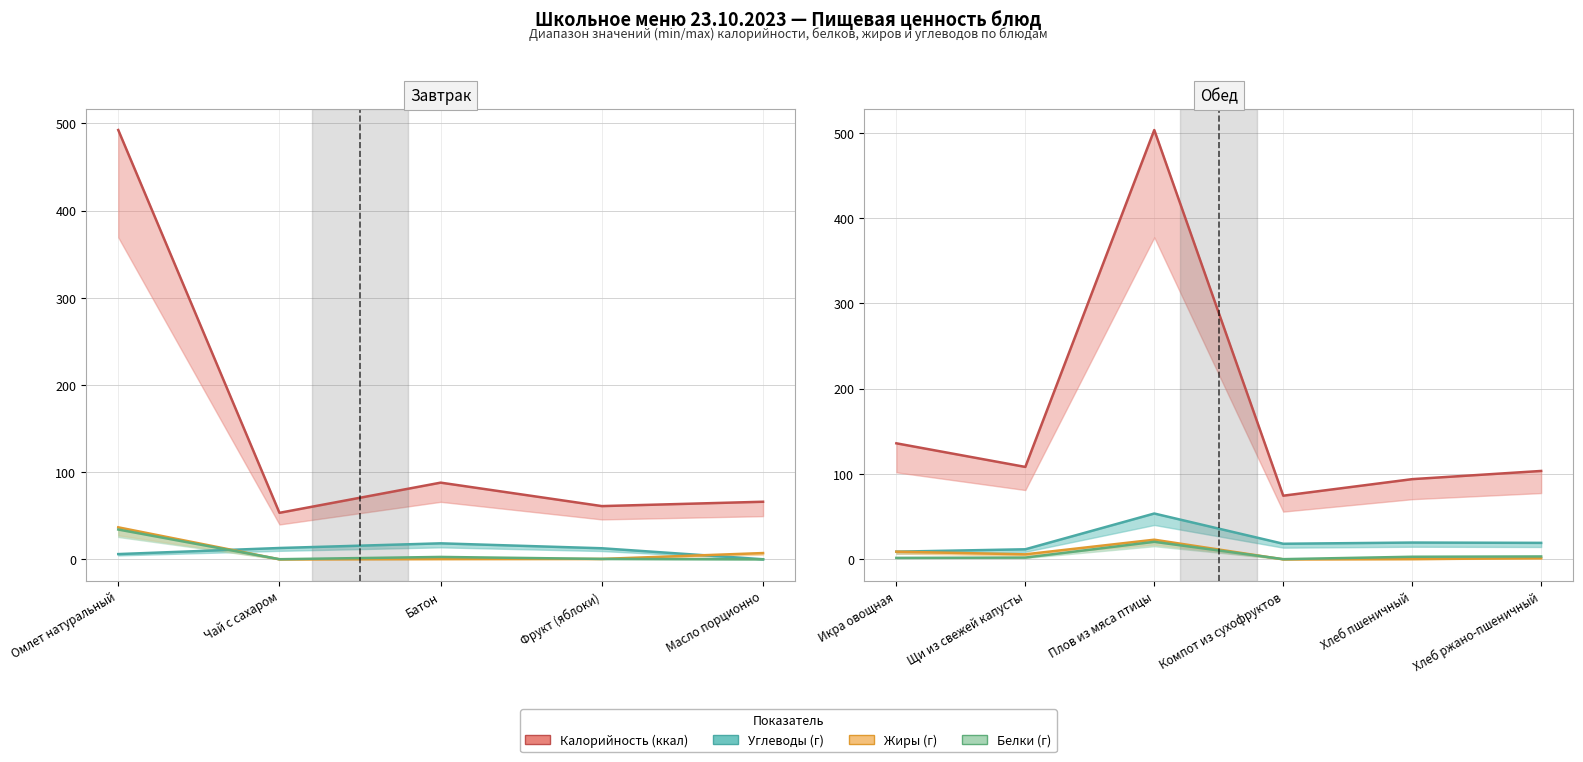

The Белки series shows 51.6 at Омлет натуральный. True or false?

False